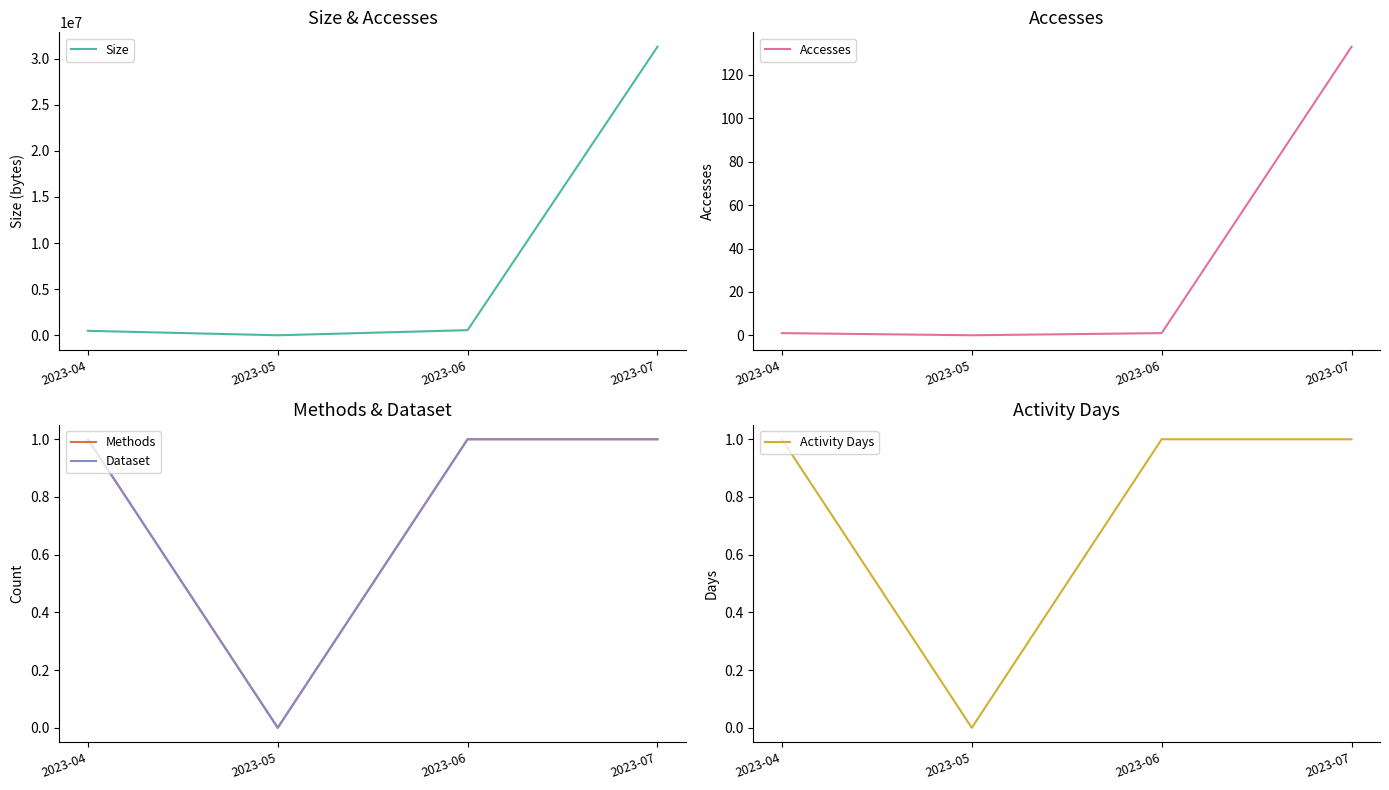

Reading right to left, extract all data points from this chart.

Size: 2023-07=31288100	2023-06=553587	2023-05=0	2023-04=481729
Accesses: 2023-07=133	2023-06=1	2023-05=0	2023-04=1
Methods: 2023-07=1	2023-06=1	2023-05=0	2023-04=1
Dataset: 2023-07=1	2023-06=1	2023-05=0	2023-04=1
Activity Days: 2023-07=1	2023-06=1	2023-05=0	2023-04=1